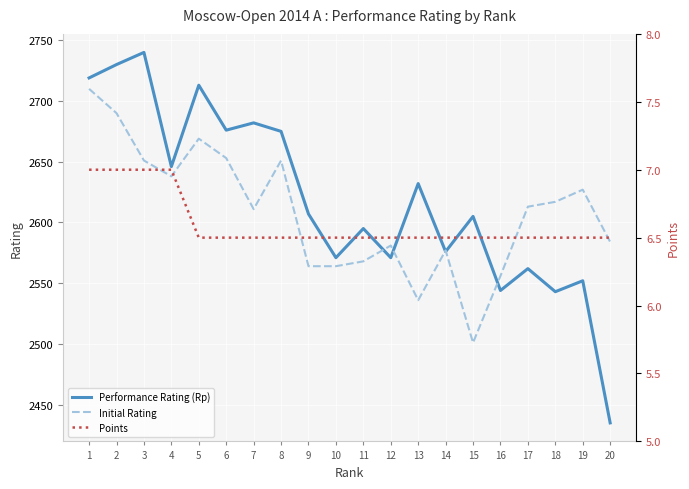

How many interior local peaks does the Initial Rating series have?

5